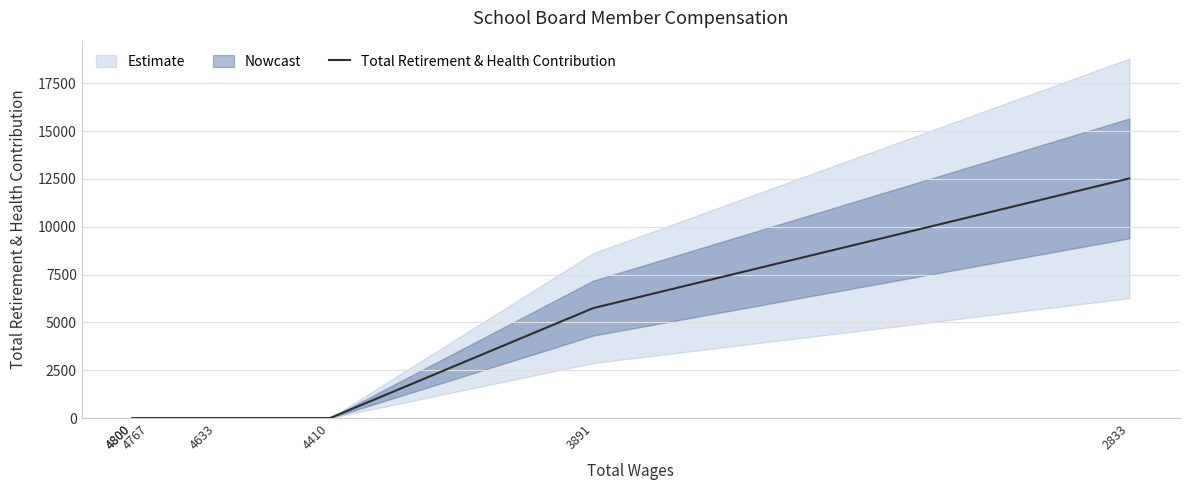

Is it true that the value at 3891 is 5745?

True